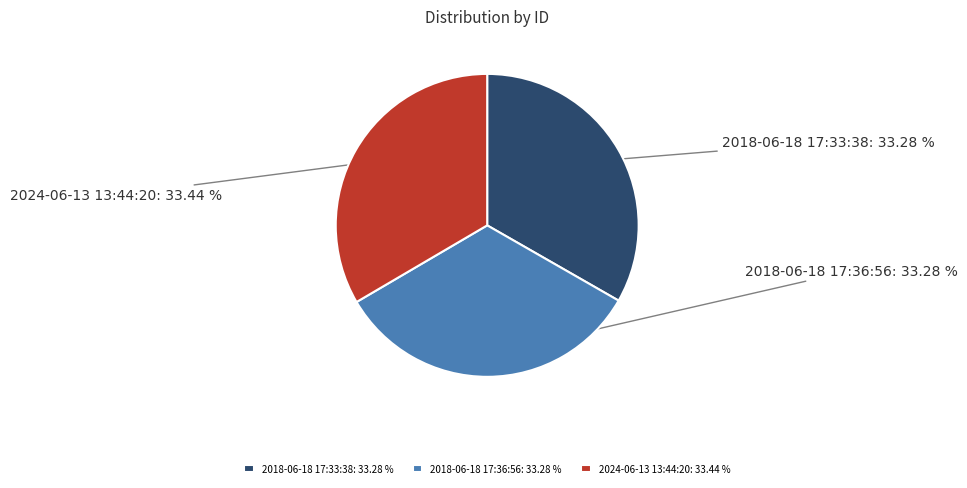

Is there any slice that represents more than half of the pie?

No